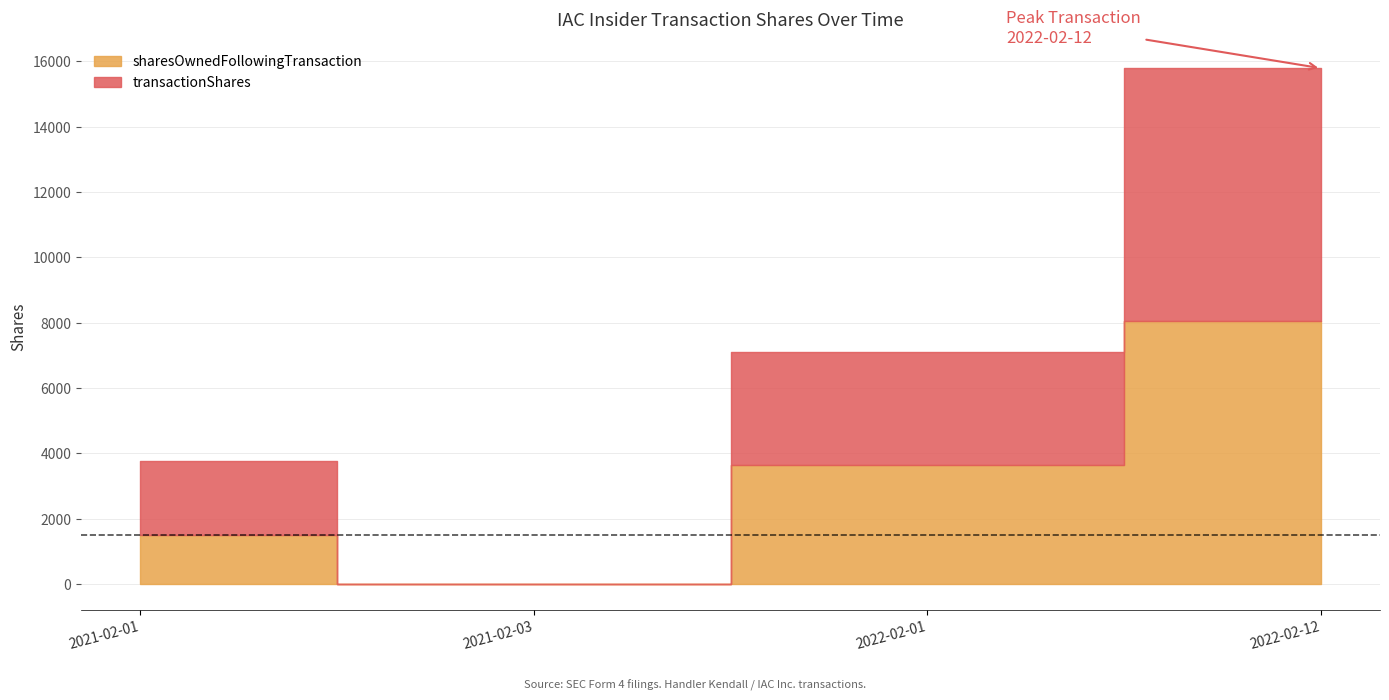

How many data points does each series have?

4